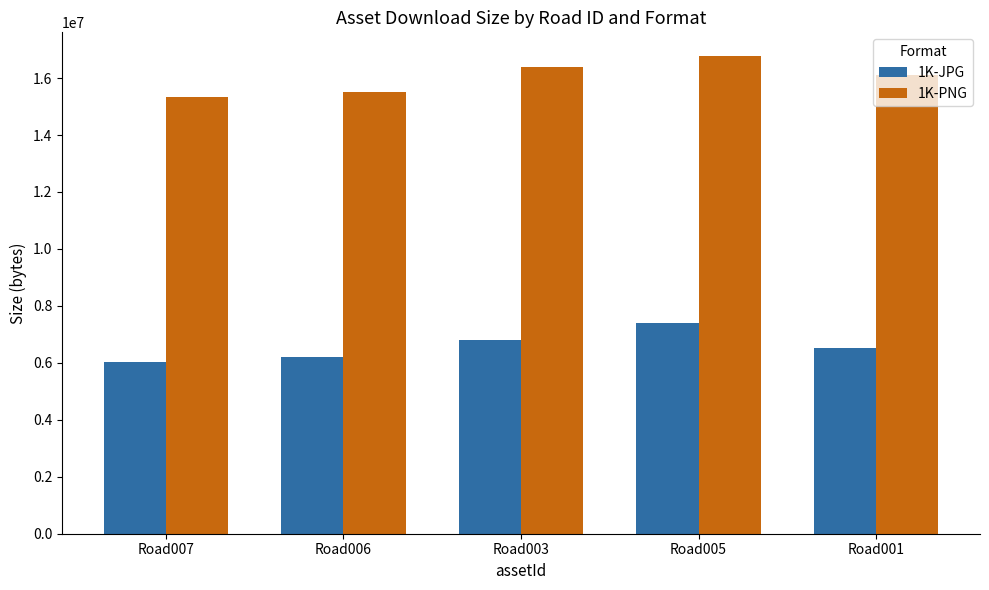

What is the sum of all 1K-JPG values?

32966632